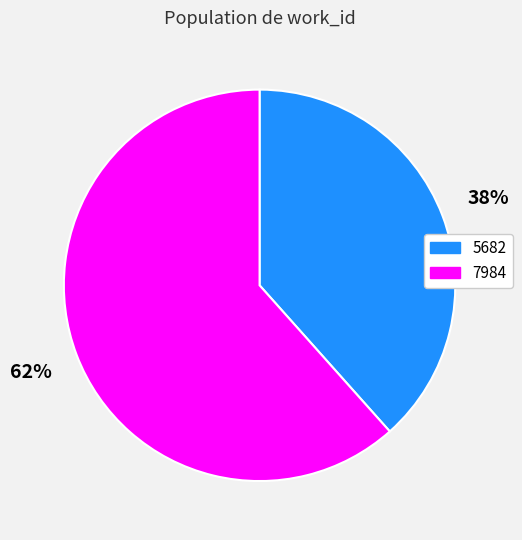

Between 5682 and 7984, which is larger?

7984